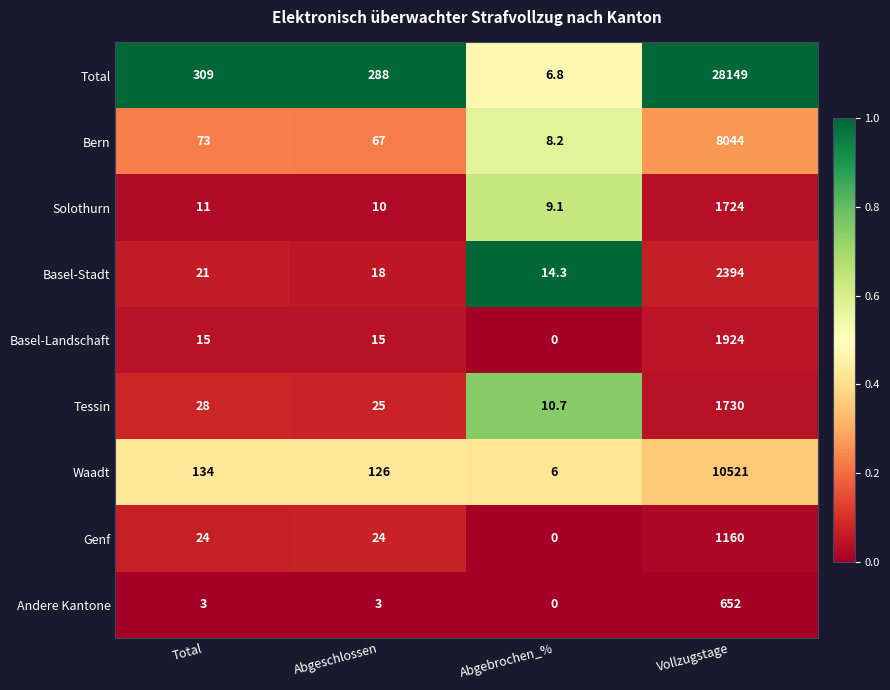

What value does the Solothurn series have at Vollzugstage?

1724.0